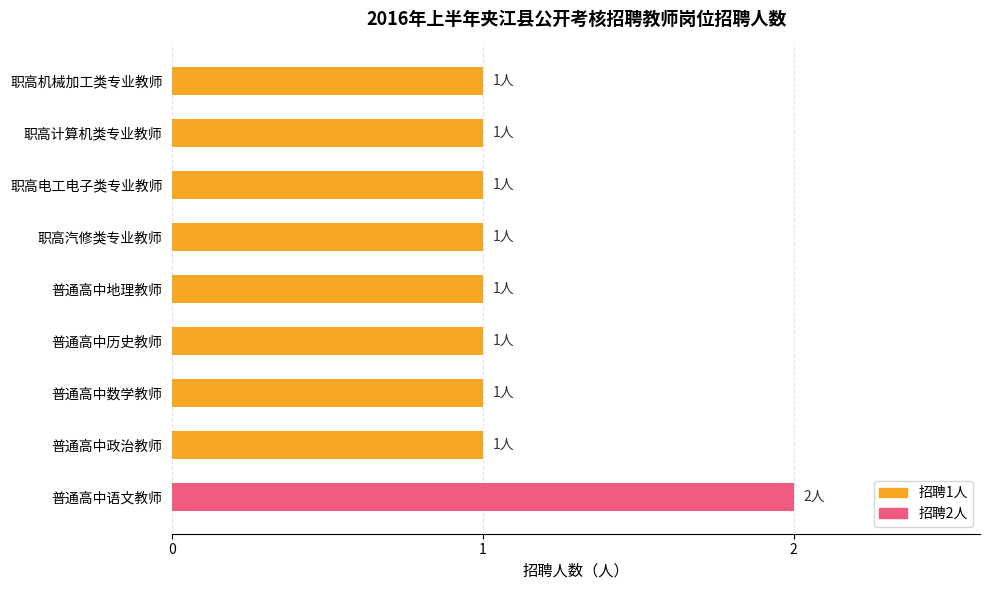

Which category has the highest value across all series?

普通高中语文教师